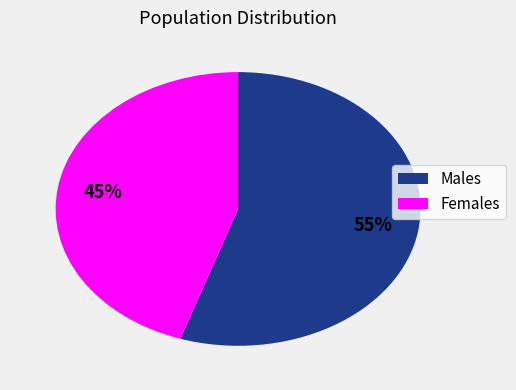

Is there a majority slice in this chart?

Yes